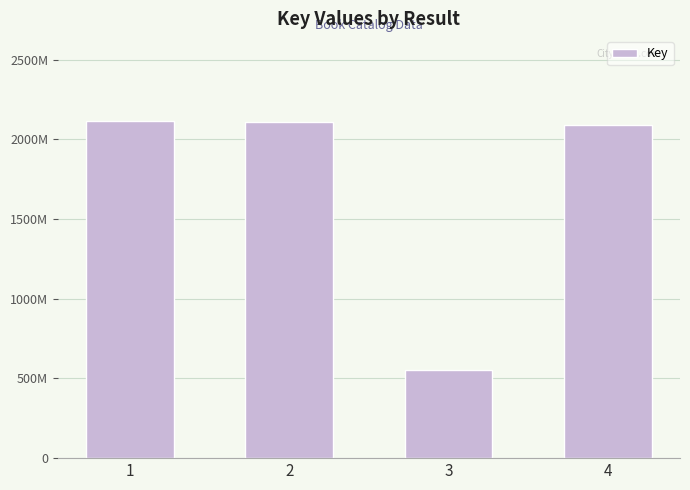

At which label is the value closest to 1336376918?

4